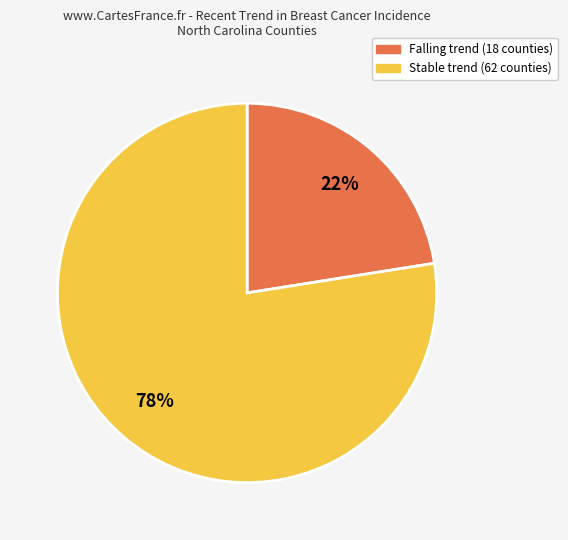

To the nearest percent, what is the average slice percentage?

50%